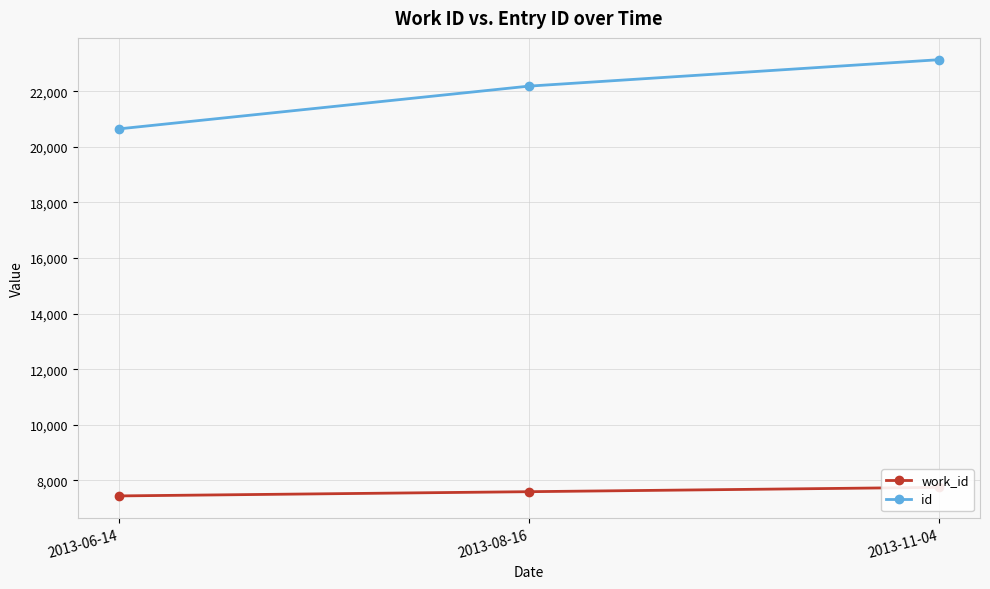

Where is work_id nearest to the value 7593?

2013-08-16